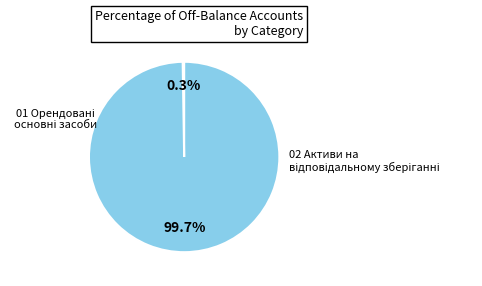

Does any single category account for the majority?

Yes